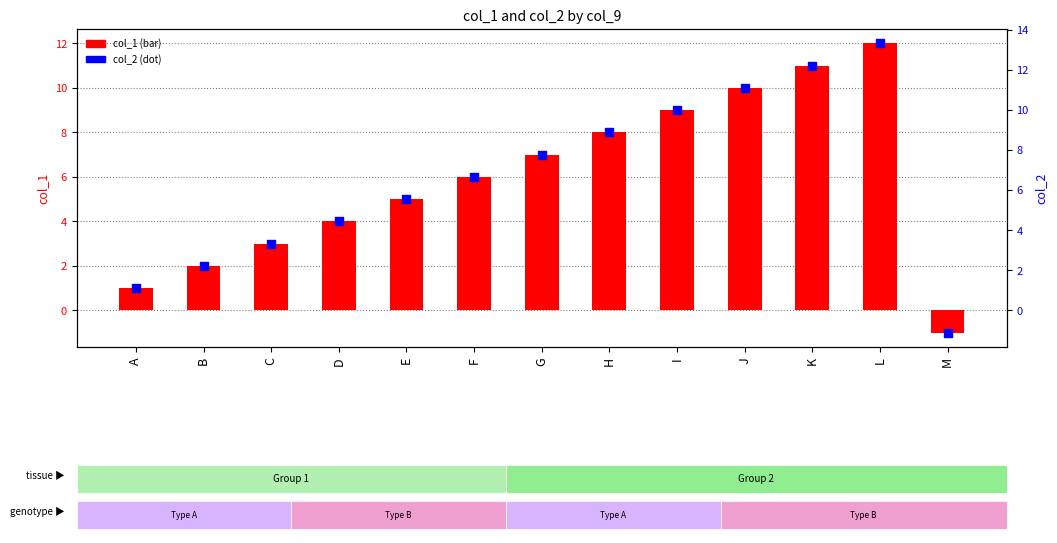

Which series reaches the minimum Y coordinate?

col_2 (dot)